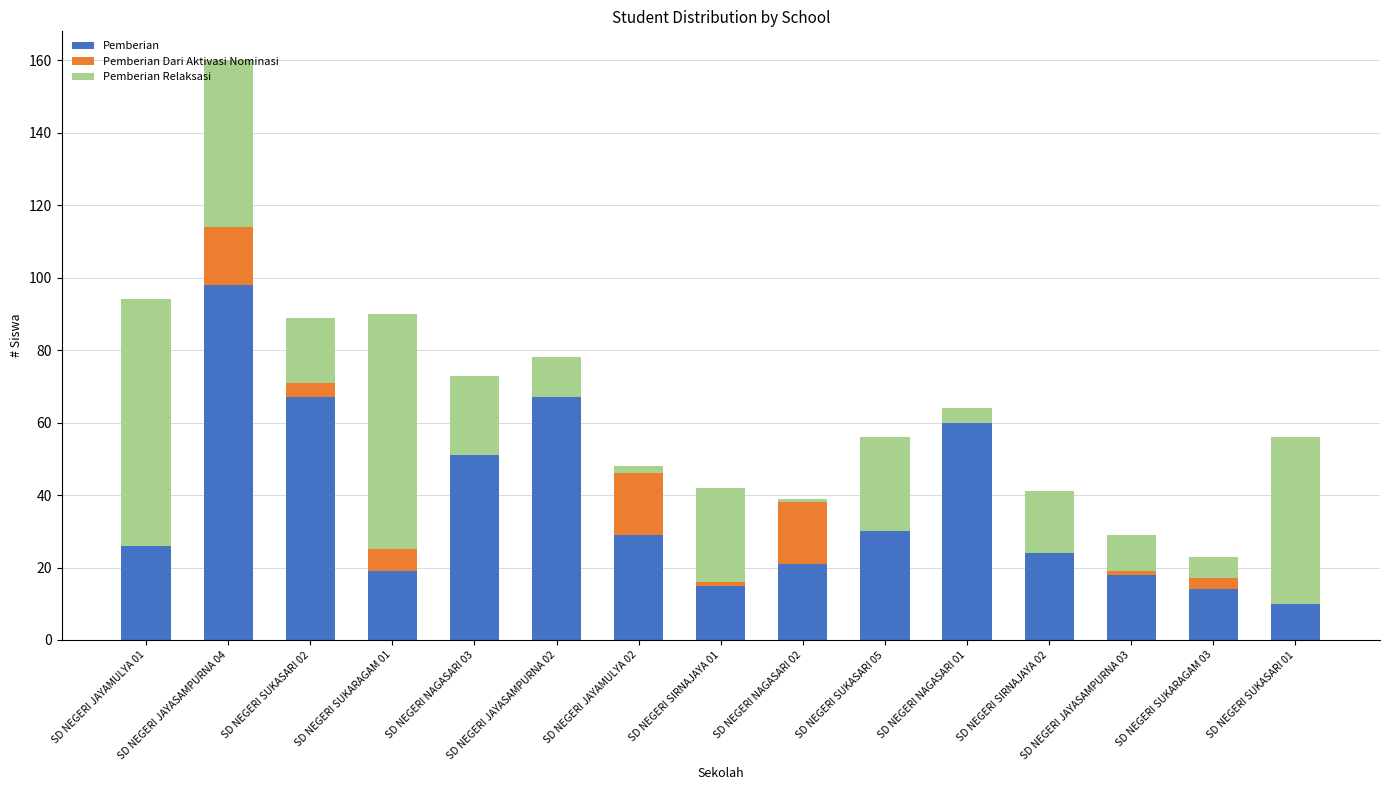

What is the sum of all Pemberian values?

549